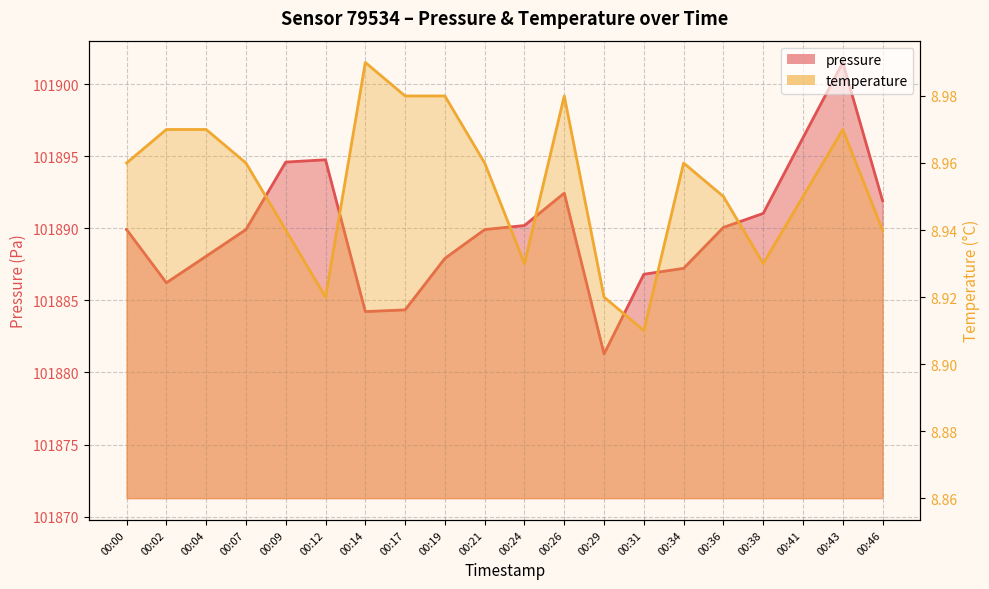

The value of temperature at 00:24 is 8.9. True or false?

True